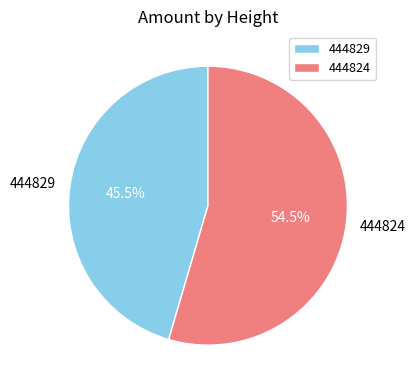

Which slice is the largest?

444824